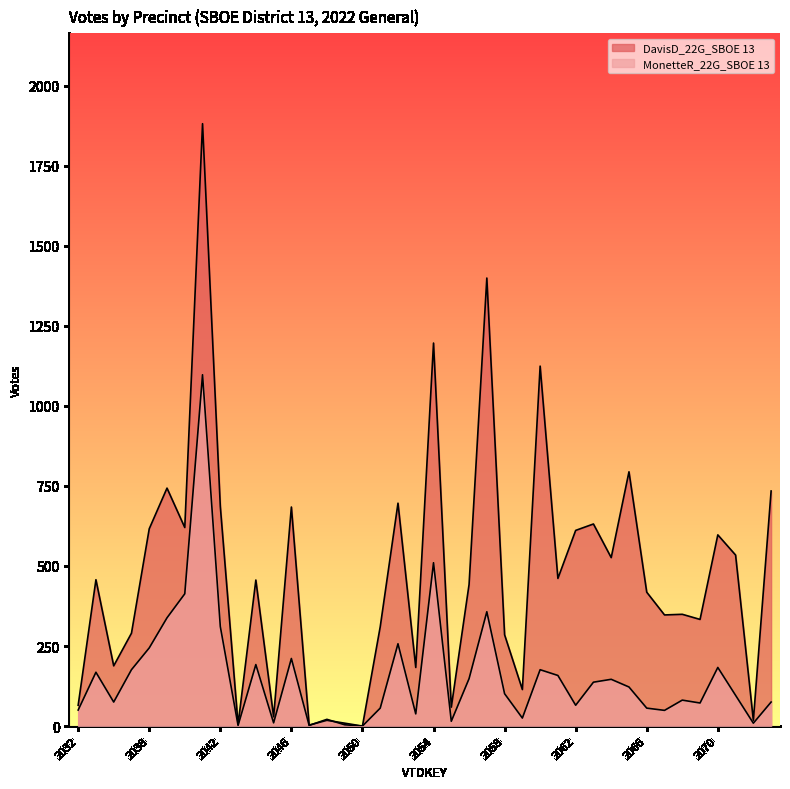

The value of DavisD_22G_SBOE 13 at 2048 is 9. True or false?

False